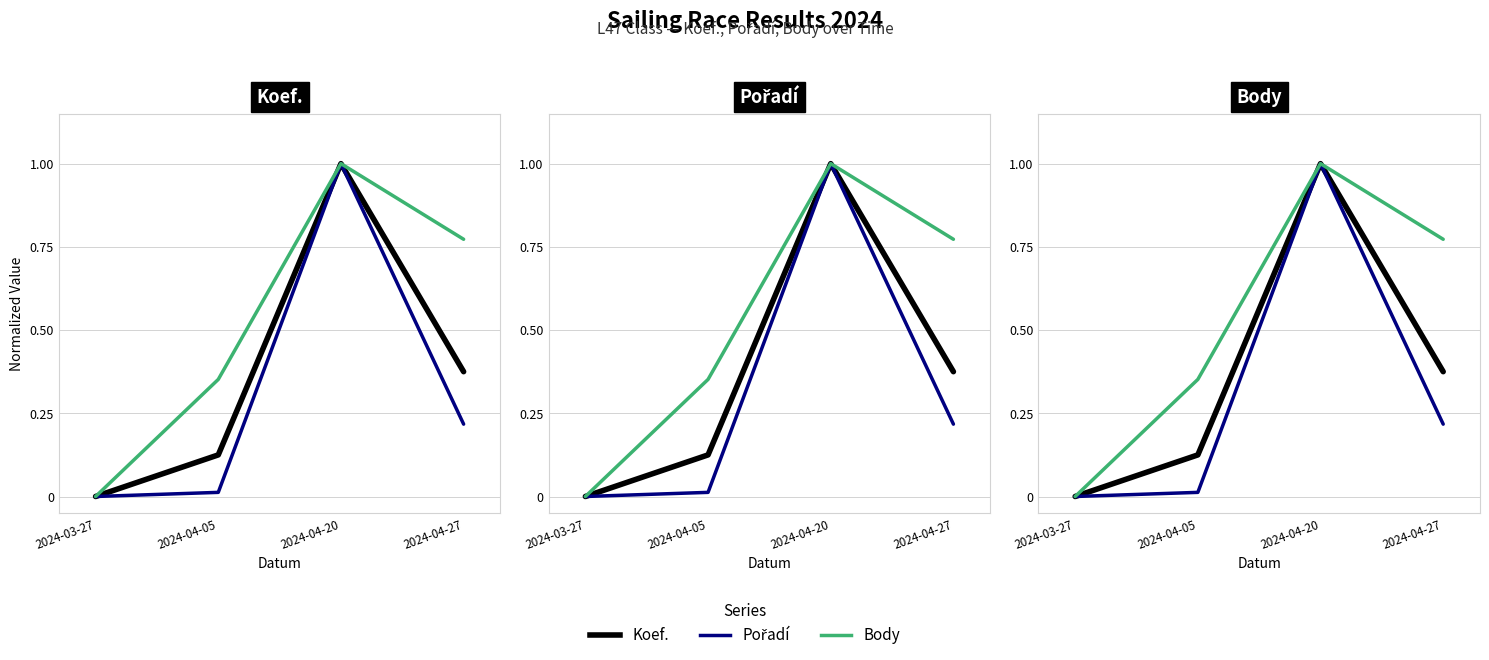

The Pořadí series shows 0.3 at 2024-04-27. True or false?

False